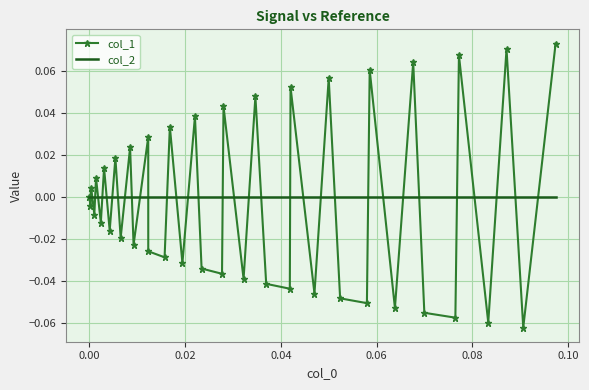

Which series has the widest spread of values?

col_1